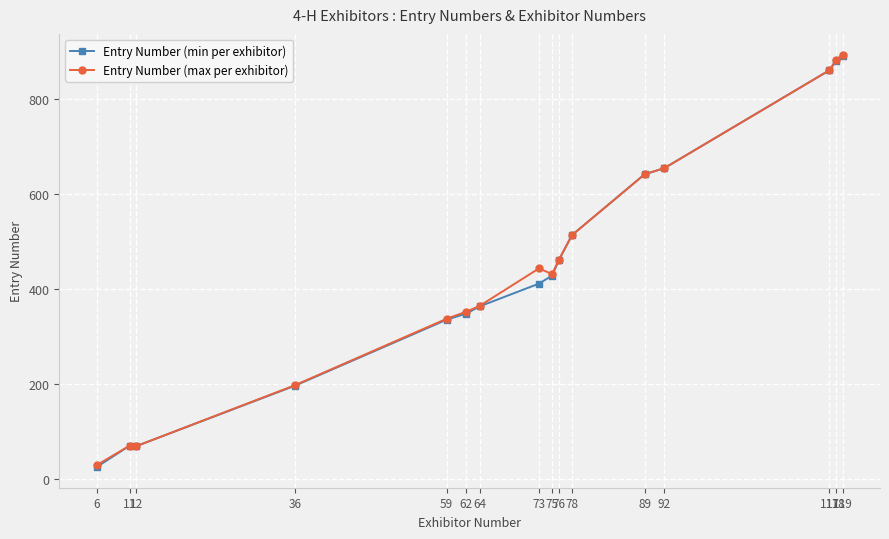

What is the total value across all series at 36?

393